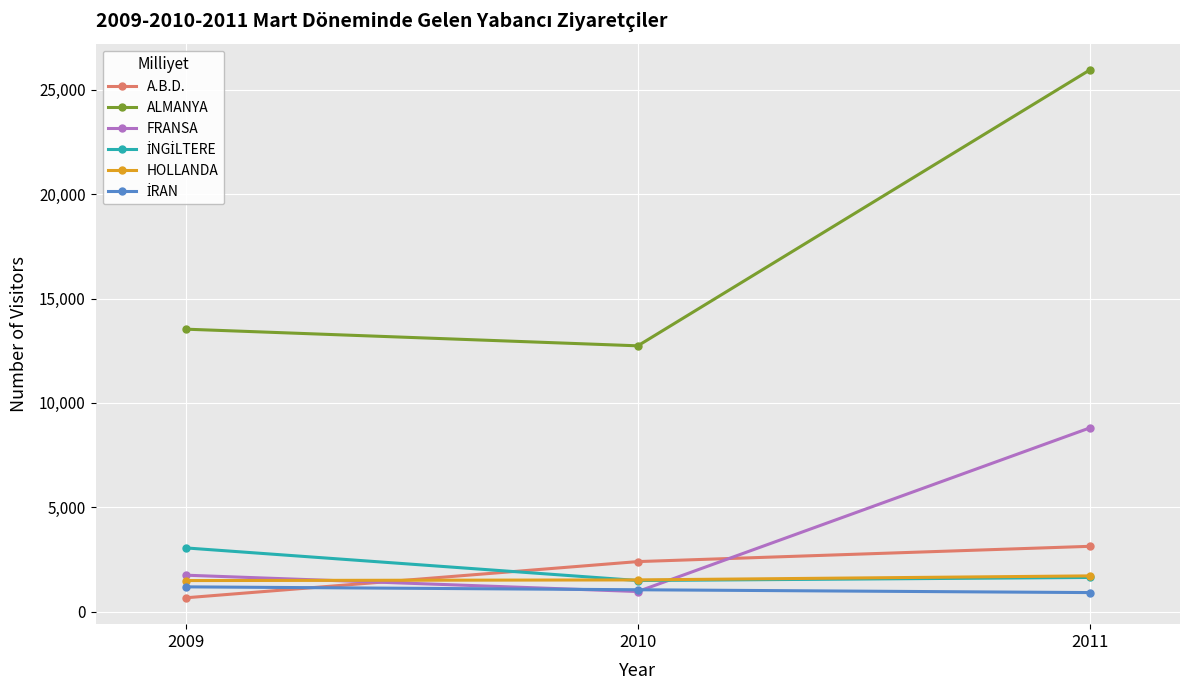

Does the chart display data point markers on the line(s)?

Yes